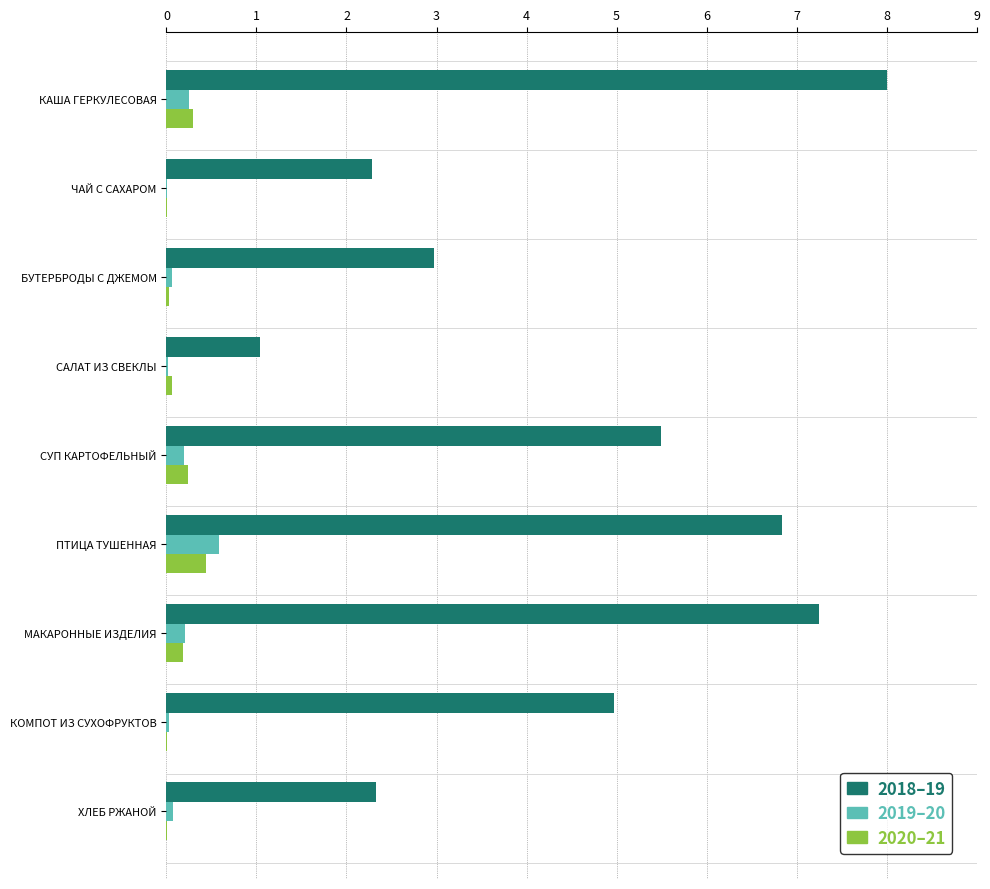

At which category is the sum across all series the highest?

КАША ГЕРКУЛЕСОВАЯ